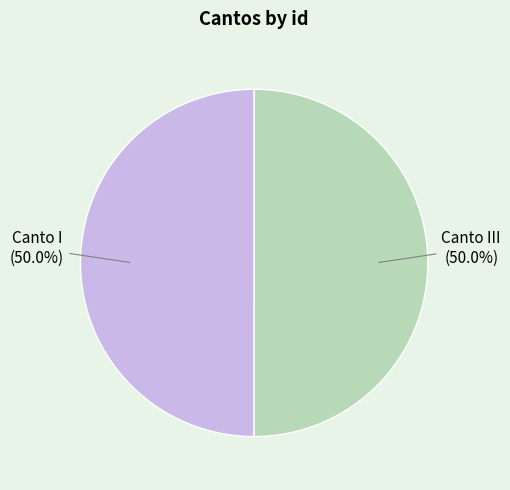

To the nearest percent, what portion does Canto III represent?

50%